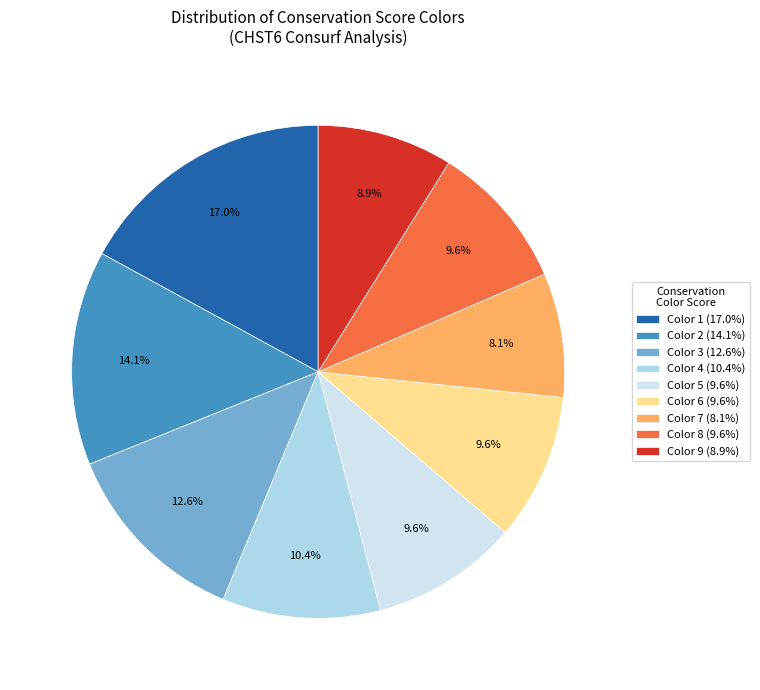

What is the smallest slice in the pie chart?

Color 7 (8.1%)